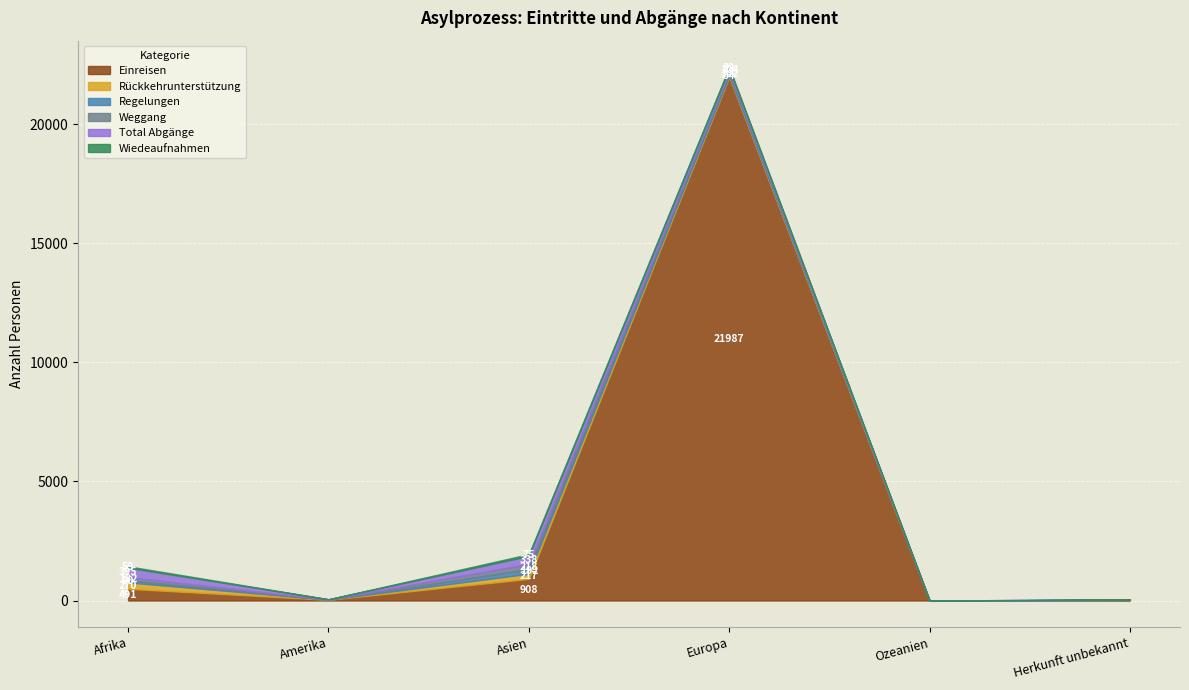

At how many categories does at least one series exceed 13702?

1